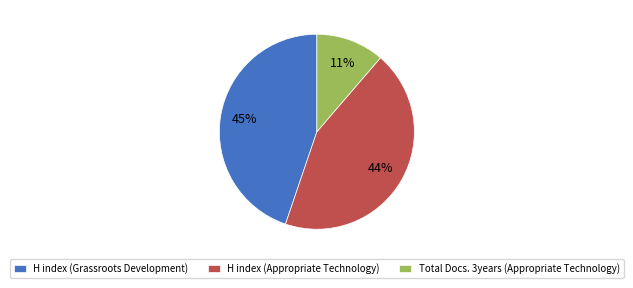

Is it true that H index (Appropriate Technology) is 44% of the pie?

True